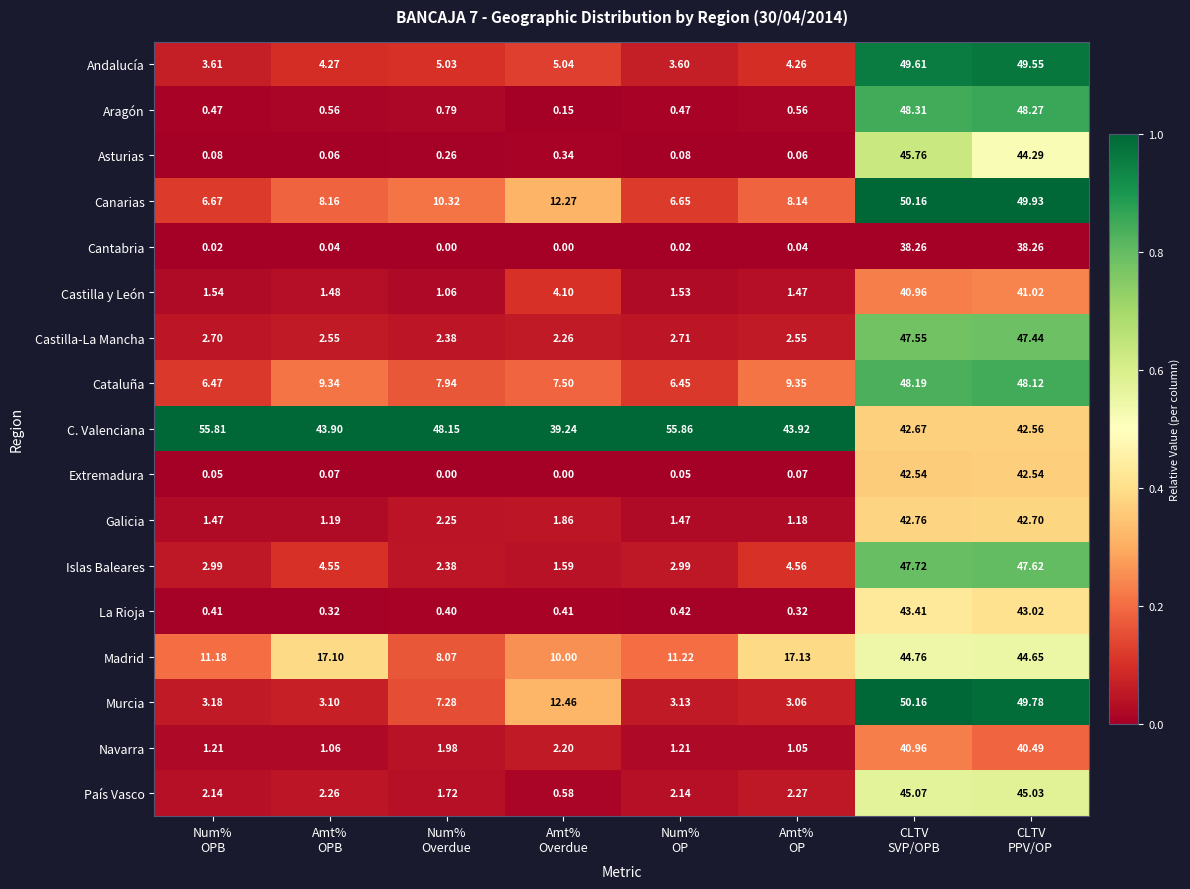

Which series has the largest total across all categories?

C. Valenciana